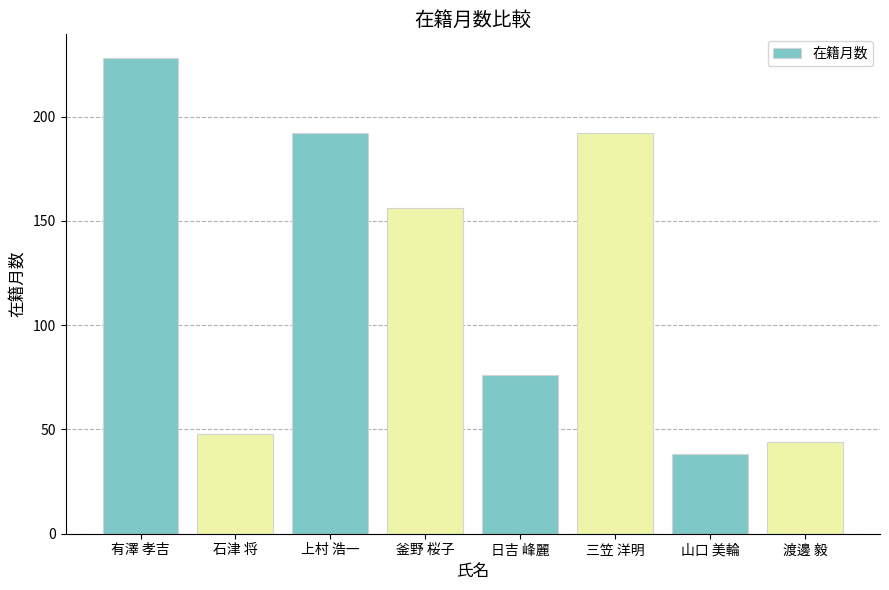

The chart shows a value of 17 at 日吉 峰麗. True or false?

False